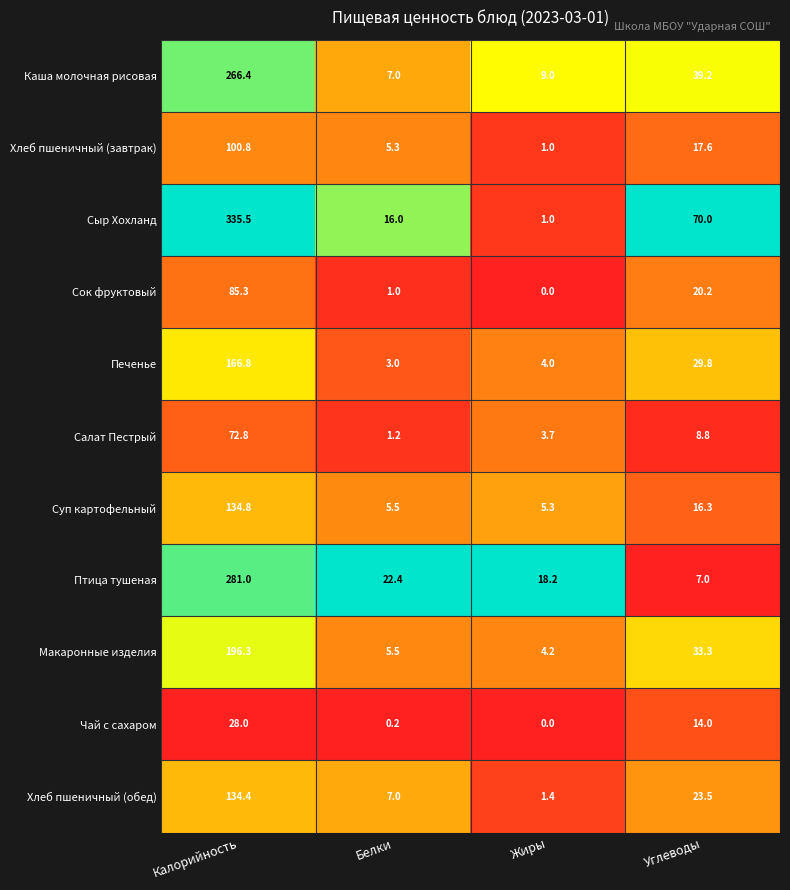

The Печенье series shows 4.6 at Белки. True or false?

False